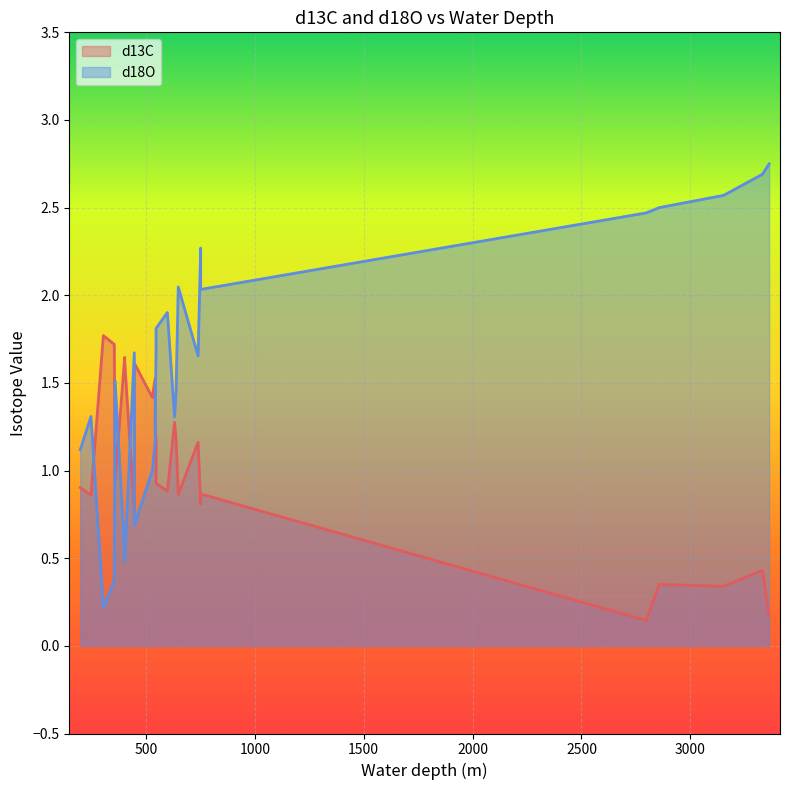

What is the maximum value shown in the chart?

2.8